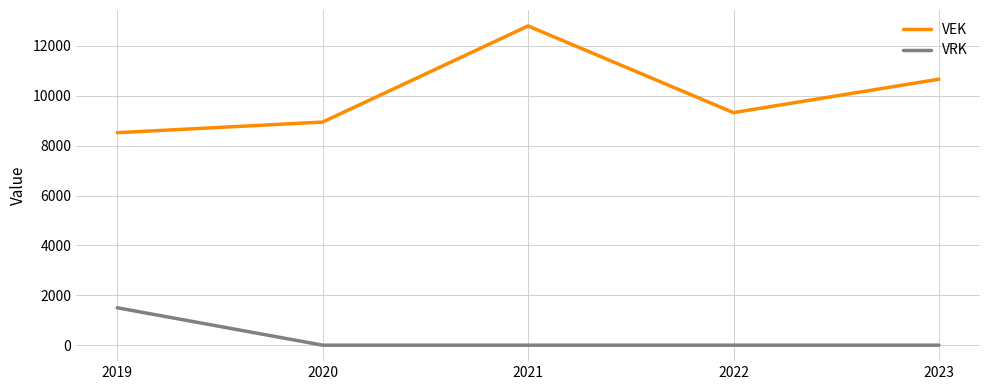

True or false: VRK has more than 1 points higher than both neighbors.

False